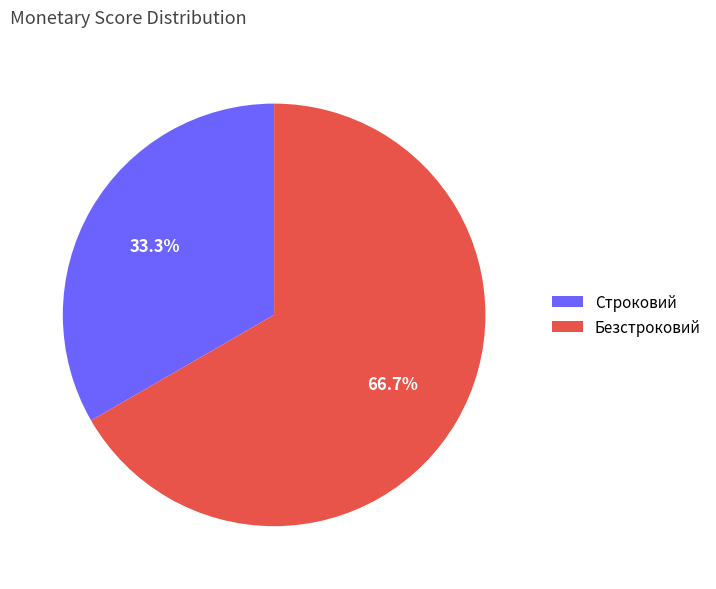

To the nearest percent, what is the combined percentage of Безстроковий and Строковий?

100%